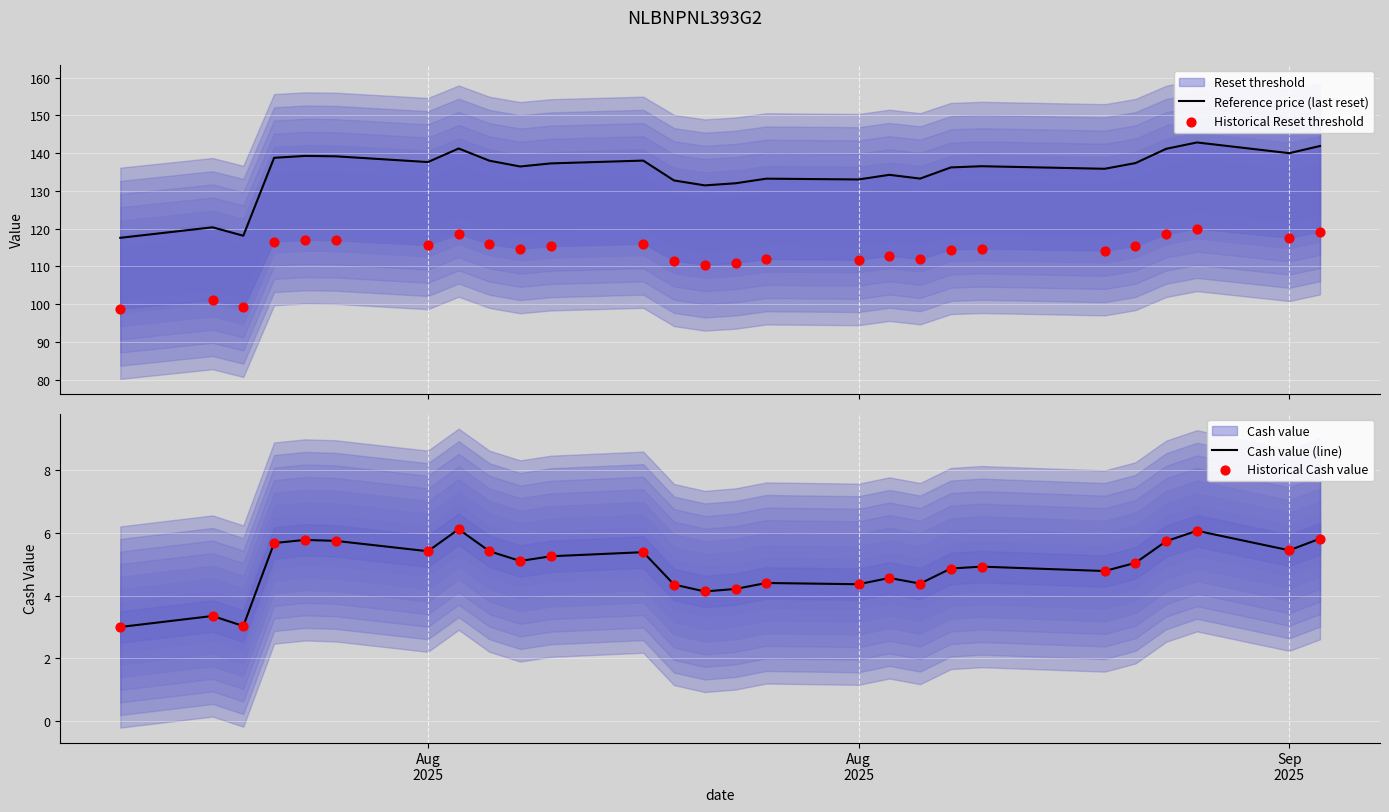

What is the total value across all series at Aug 2025?

264.1